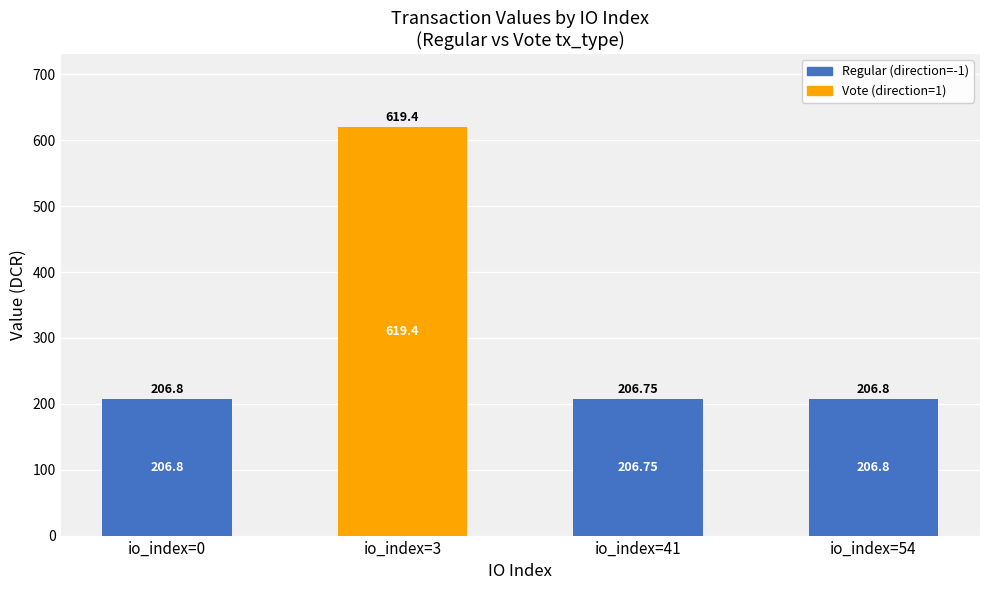

At which category is the sum across all series the highest?

io_index=3